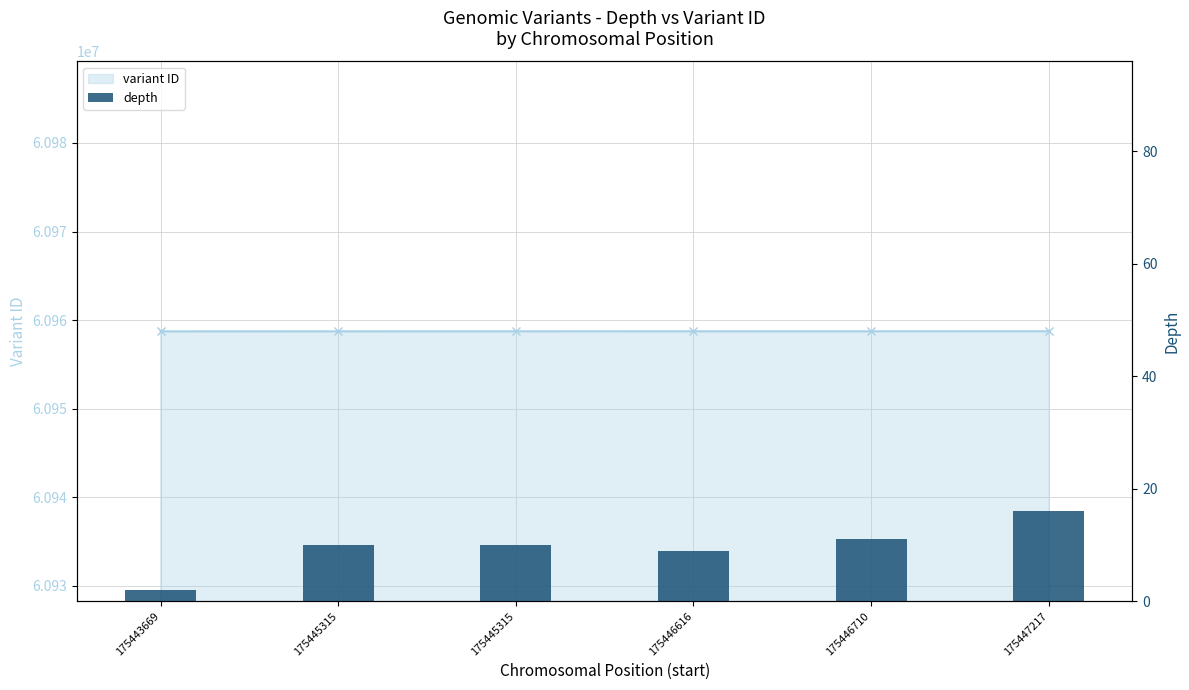

Are the bars grouped side by side (vs. stacked)?

Yes